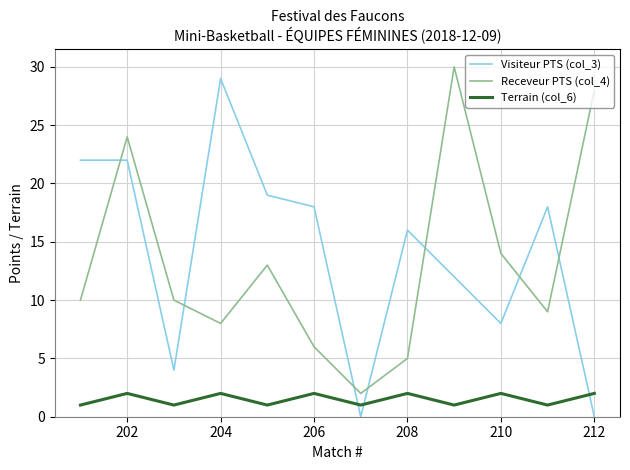

True or false: Receveur PTS (col_4) and Visiteur PTS (col_3) cross at least once.

True